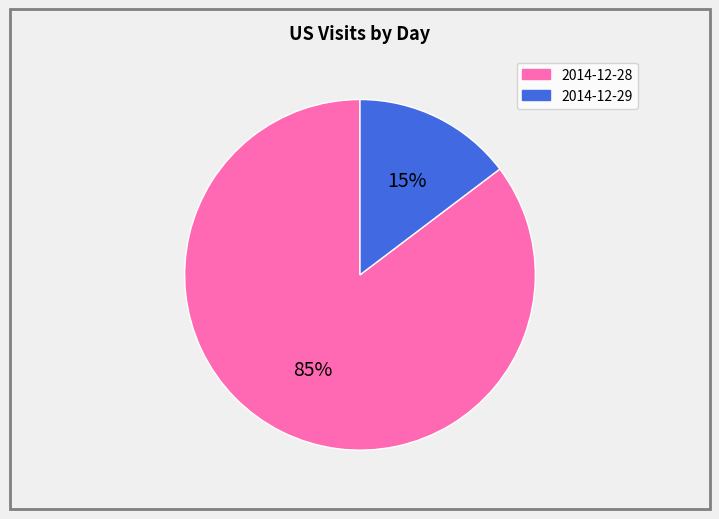

Is 2014-12-28 the majority of the pie?

Yes